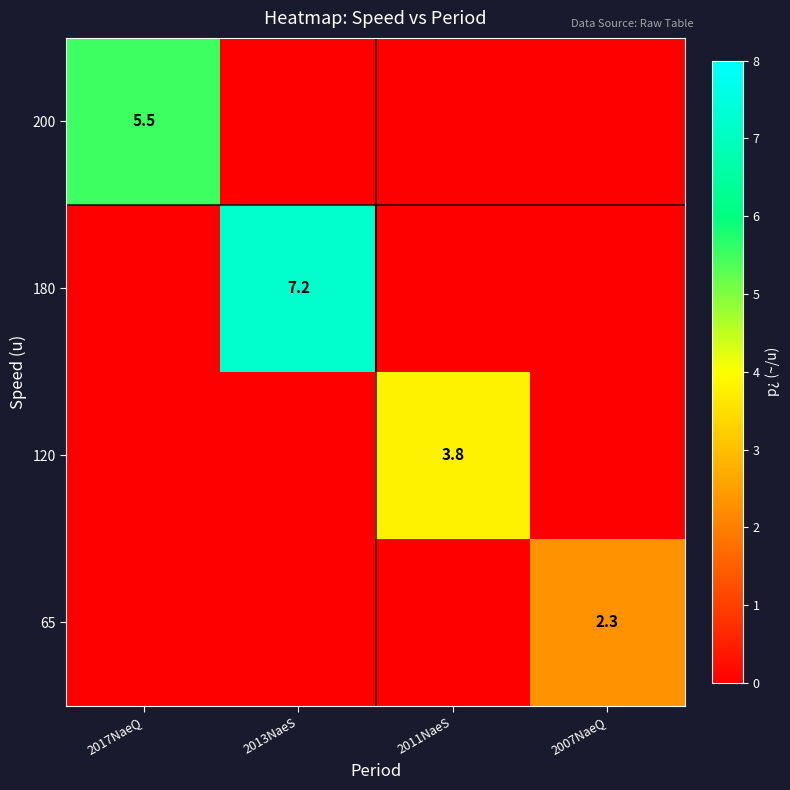

What is the maximum value shown in the chart?

7.2